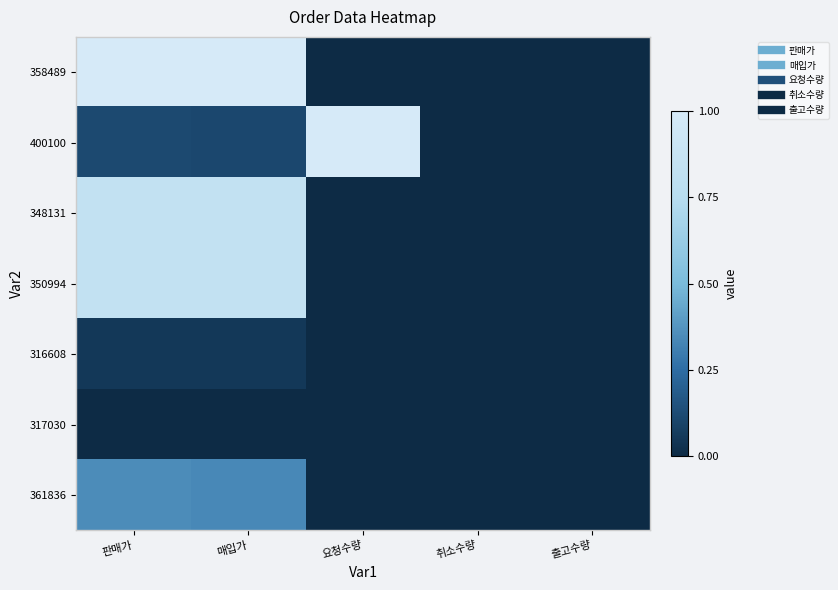

Which category has the highest value across all series?

판매가